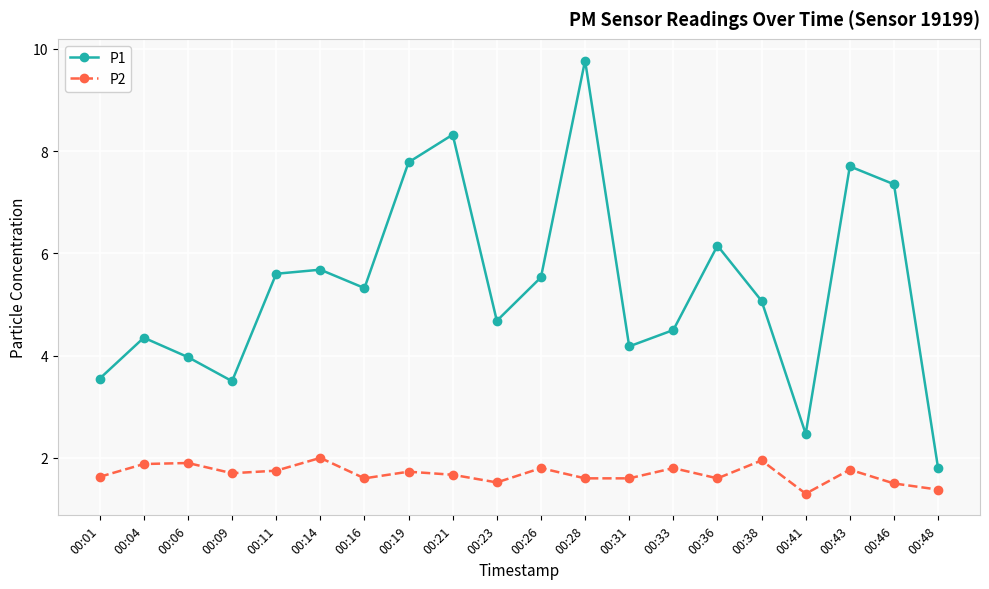

What are all the series names shown in the legend?

P1, P2